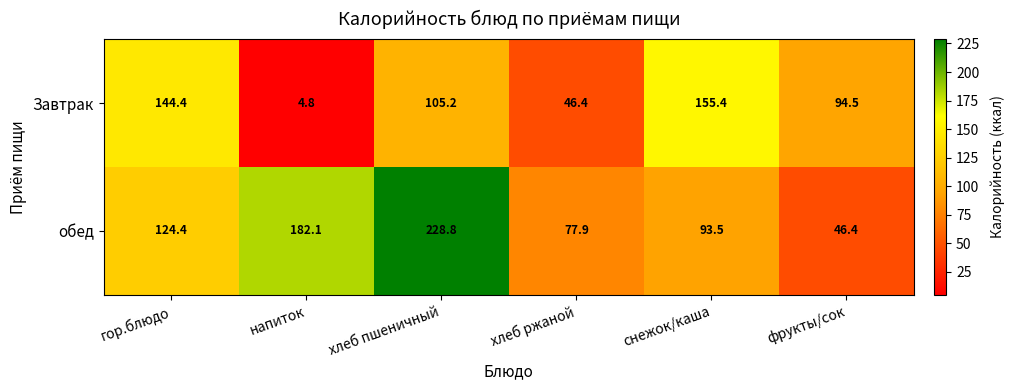

Reading right to left, list all the values displayed in this chart.

Завтрак: фрукты/сок=94.5	снежок/каша=155.4	хлеб ржаной=46.4	хлеб пшеничный=105.2	напиток=4.8	гор.блюдо=144.4
обед: фрукты/сок=46.4	снежок/каша=93.5	хлеб ржаной=77.9	хлеб пшеничный=228.8	напиток=182.1	гор.блюдо=124.4